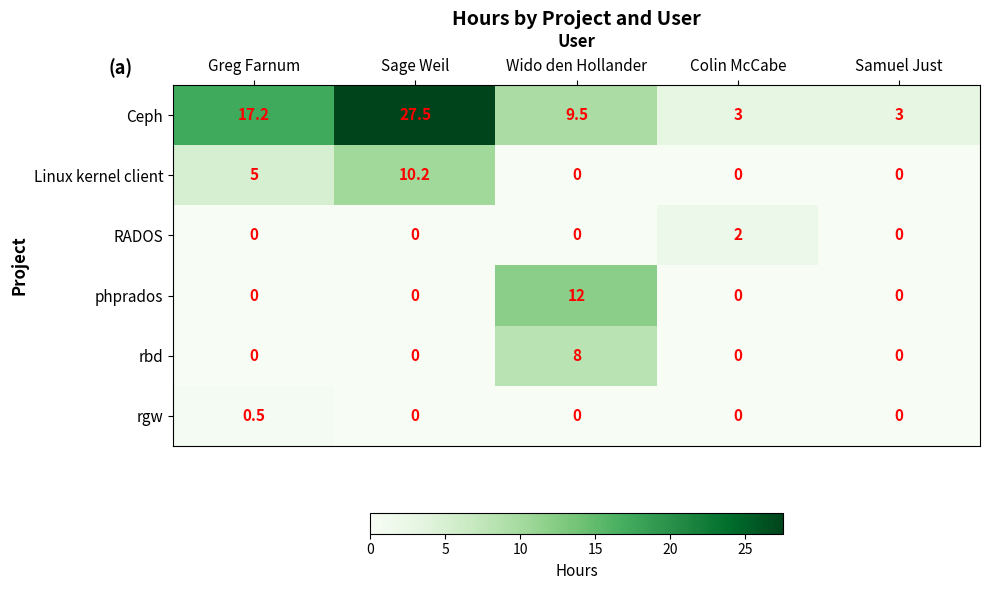

What is the total value across all series at Greg Farnum?

22.7